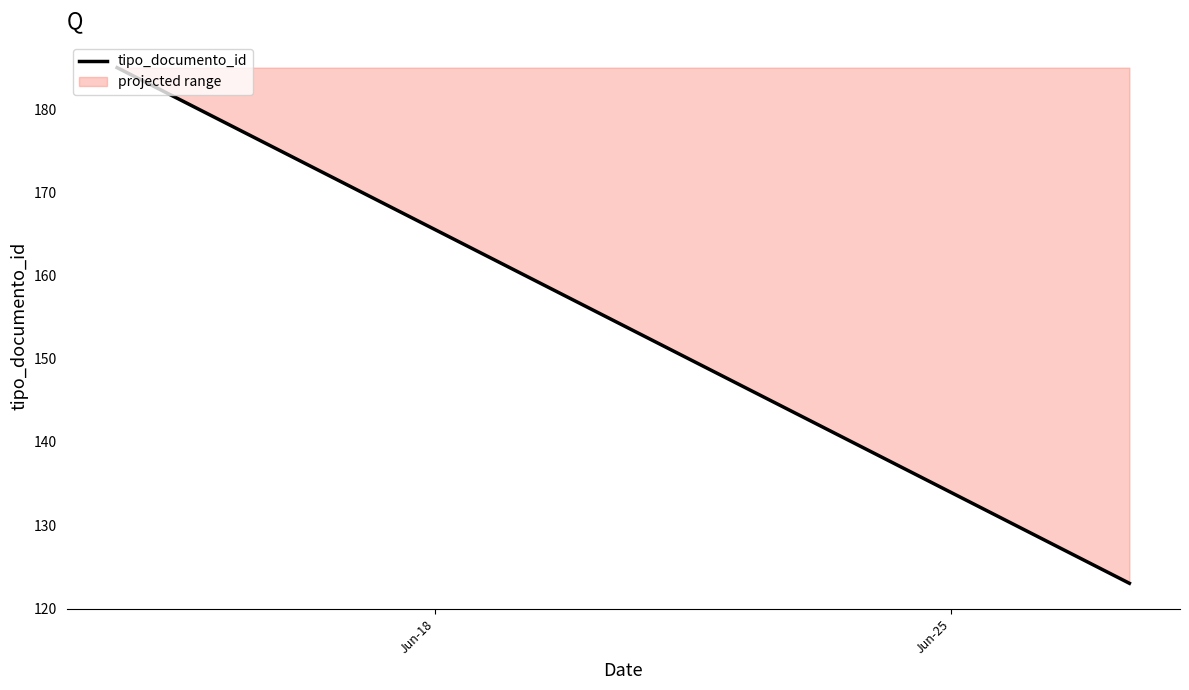

What is the value of the 1st point from the left?

185